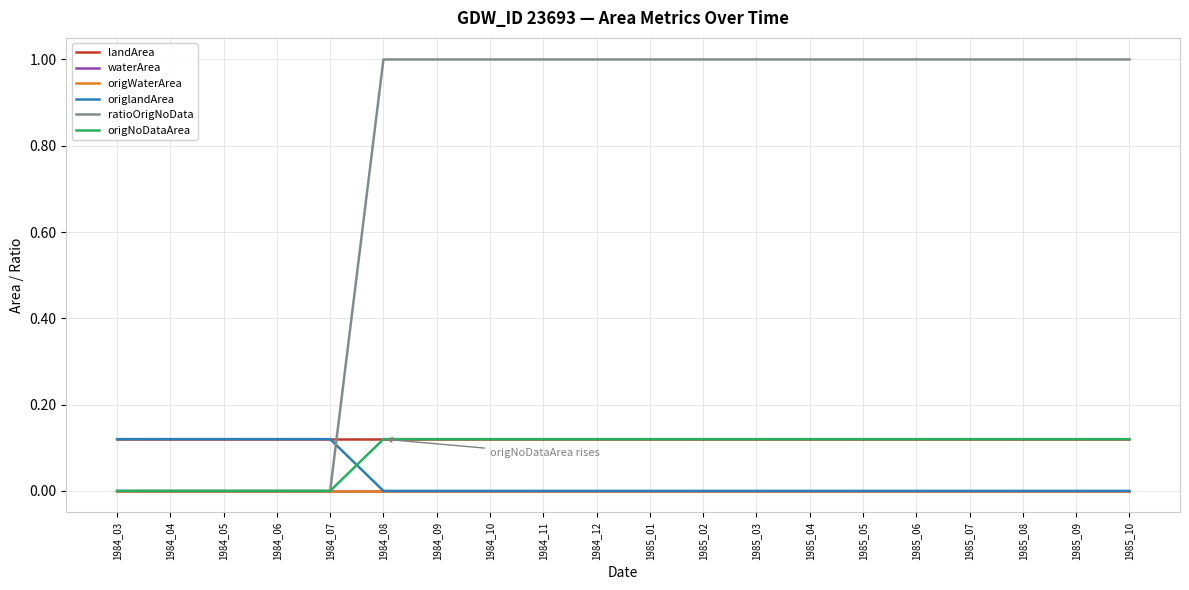

True or false: origNoDataArea has more than 2 interior local peaks.

False